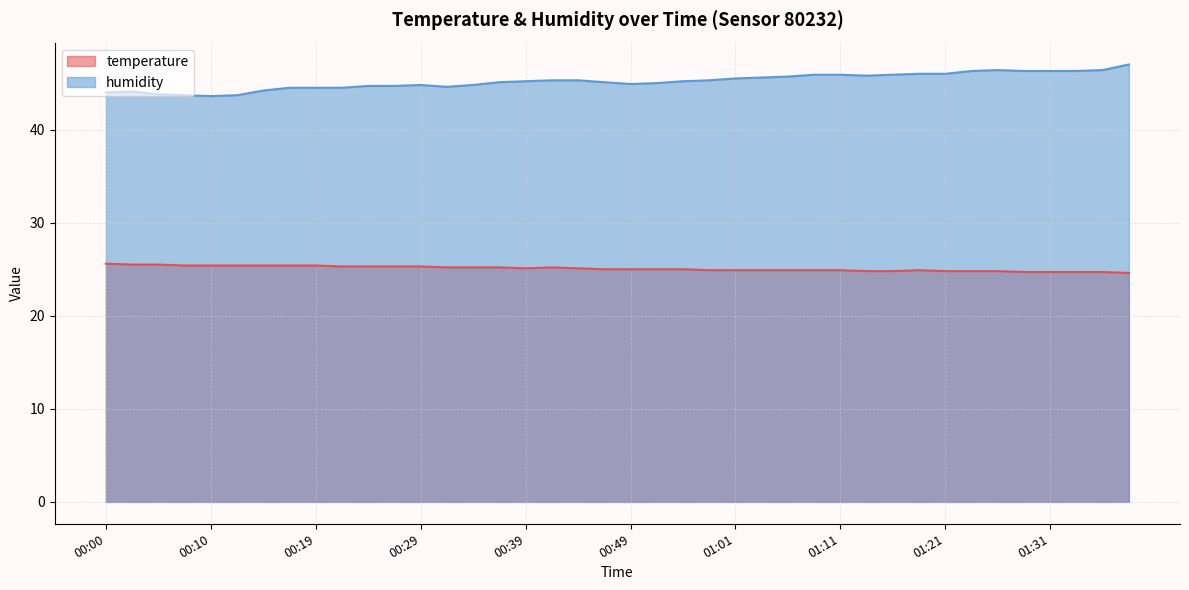

Reading right to left, extract all data points from this chart.

temperature: 01:38=24.6	01:36=24.7	01:33=24.7	01:31=24.7	01:28=24.7	01:26=24.8	01:23=24.8	01:21=24.8	01:18=24.9	01:16=24.8	01:14=24.8	01:11=24.9	01:09=24.9	01:06=24.9	01:04=24.9	01:01=24.9	00:59=24.9	00:56=25.0	00:54=25.0	00:49=25.0	00:46=25.0	00:44=25.1	00:41=25.2	00:39=25.1	00:37=25.2	00:34=25.2	00:32=25.2	00:29=25.3	00:27=25.3	00:24=25.3	00:22=25.3	00:19=25.4	00:17=25.4	00:15=25.4	00:12=25.4	00:10=25.4	00:07=25.4	00:05=25.5	00:02=25.5	00:00=25.6
humidity: 01:38=47.0	01:36=46.4	01:33=46.3	01:31=46.3	01:28=46.3	01:26=46.4	01:23=46.3	01:21=46.0	01:18=46.0	01:16=45.9	01:14=45.8	01:11=45.9	01:09=45.9	01:06=45.7	01:04=45.6	01:01=45.5	00:59=45.3	00:56=45.2	00:54=45.0	00:49=44.9	00:46=45.1	00:44=45.3	00:41=45.3	00:39=45.2	00:37=45.1	00:34=44.8	00:32=44.6	00:29=44.8	00:27=44.7	00:24=44.7	00:22=44.5	00:19=44.5	00:17=44.5	00:15=44.2	00:12=43.7	00:10=43.6	00:07=43.7	00:05=43.8	00:02=44.1	00:00=44.0